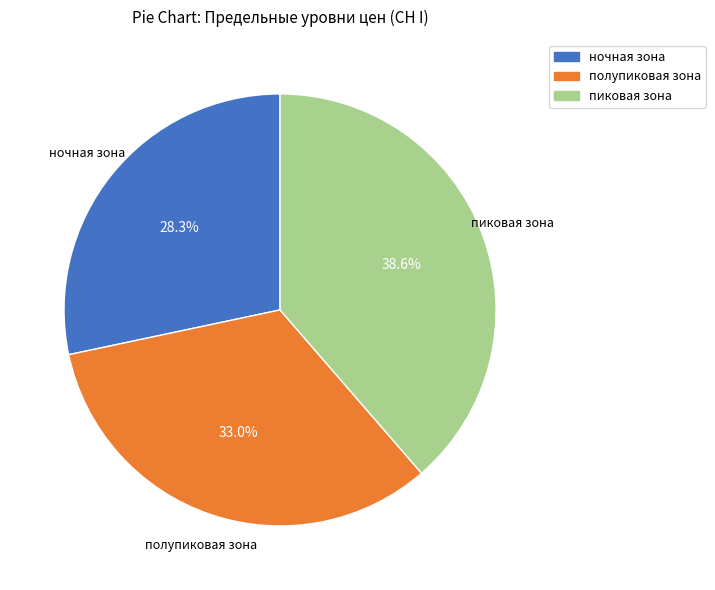

To the nearest percent, what is the combined percentage of ночная зона and пиковая зона?

67%